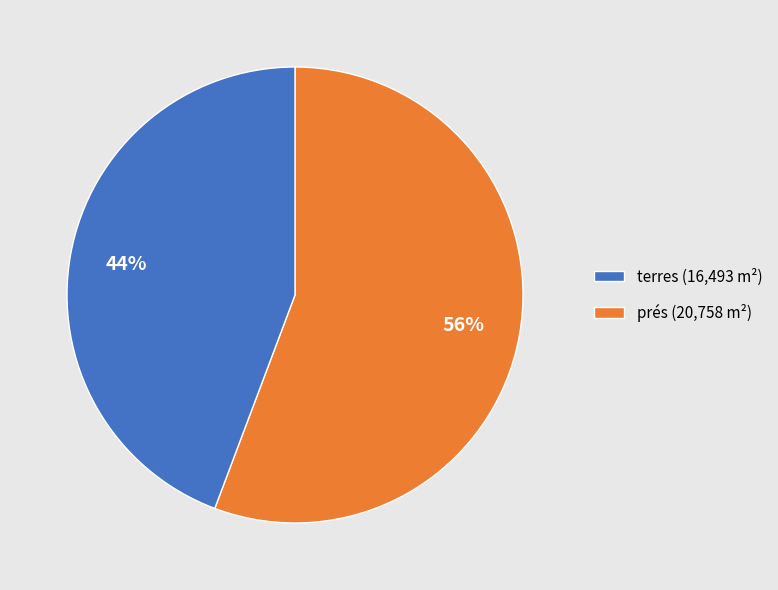

What is the ratio of the value at terres (16,493 m²) to the value at prés (20,758 m²)?

1.3